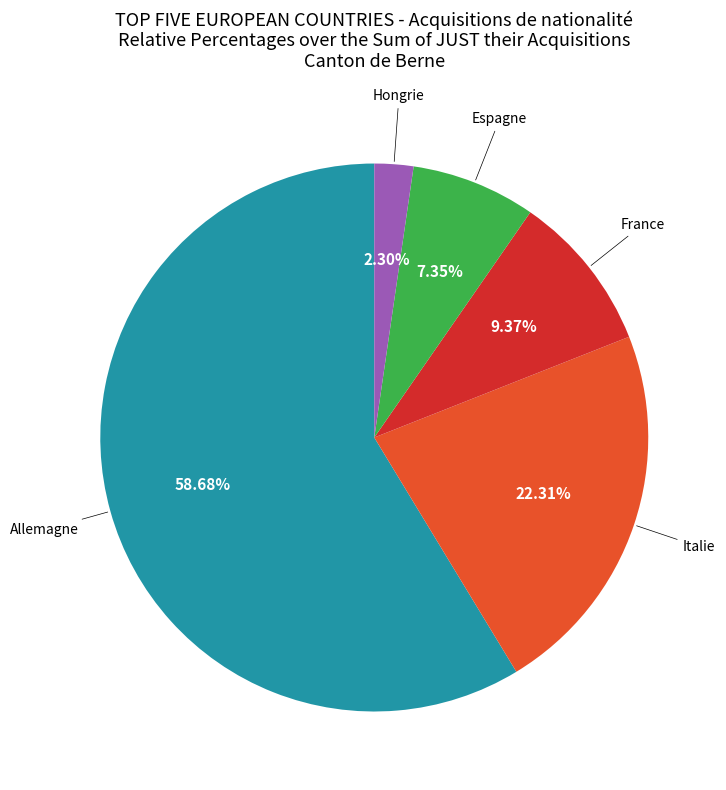

Is there a majority slice in this chart?

Yes